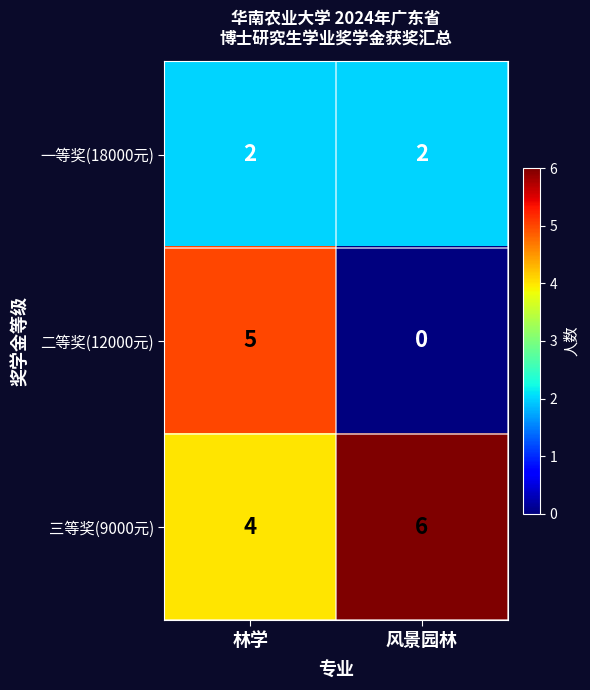

What is the total value across all series at 林学?

11